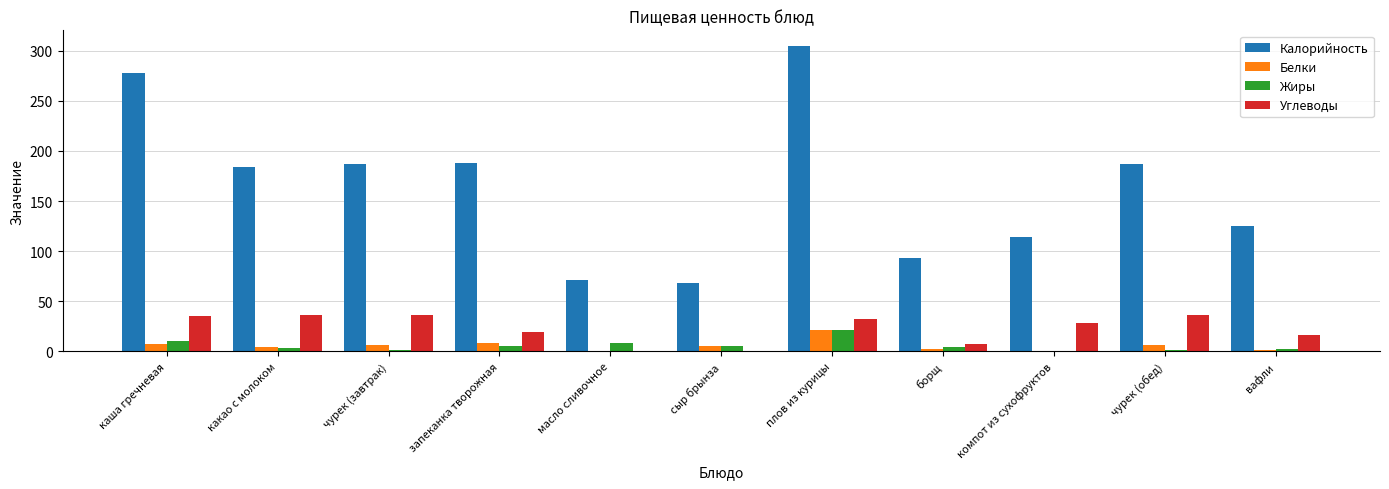

At which category is the sum across all series the highest?

плов из курицы